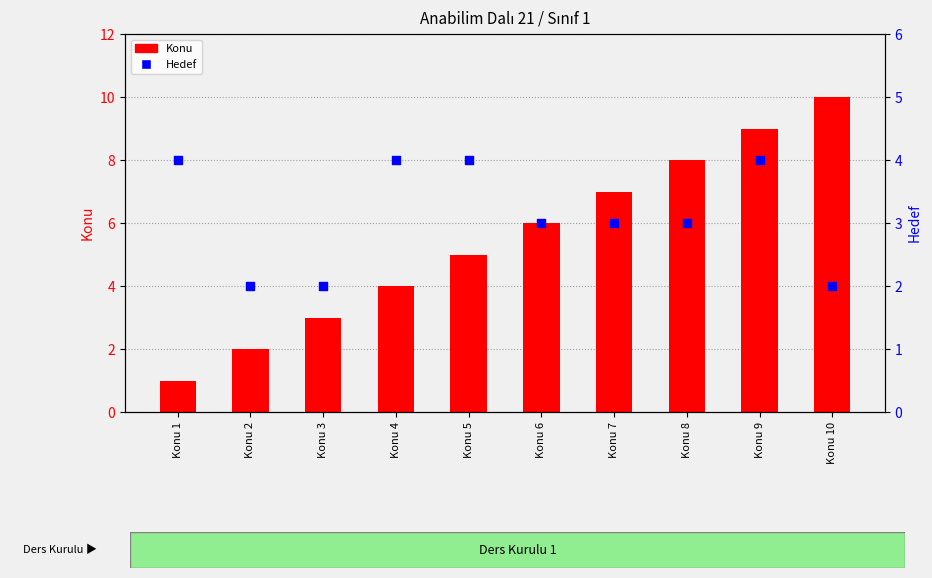

At which category is the sum across all series the highest?

Konu 9